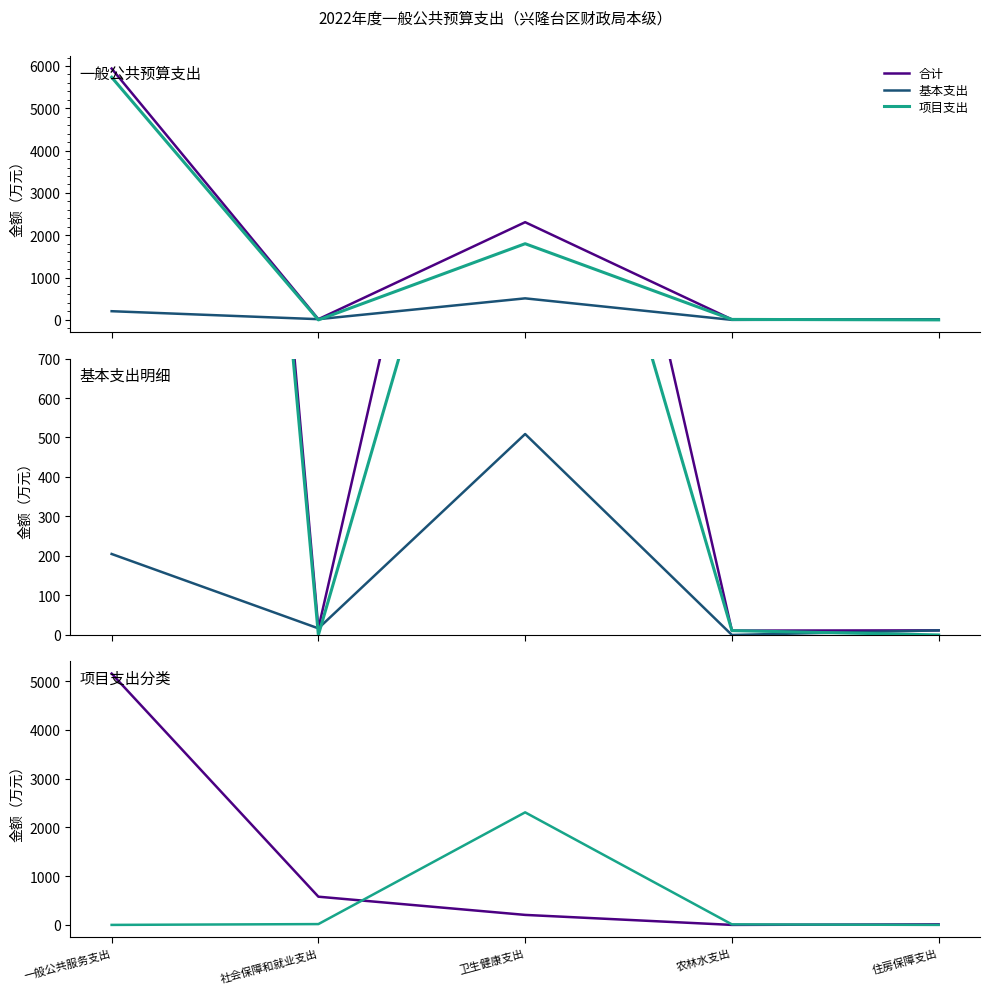

What is the average value of the 基本支出 series?

148.4